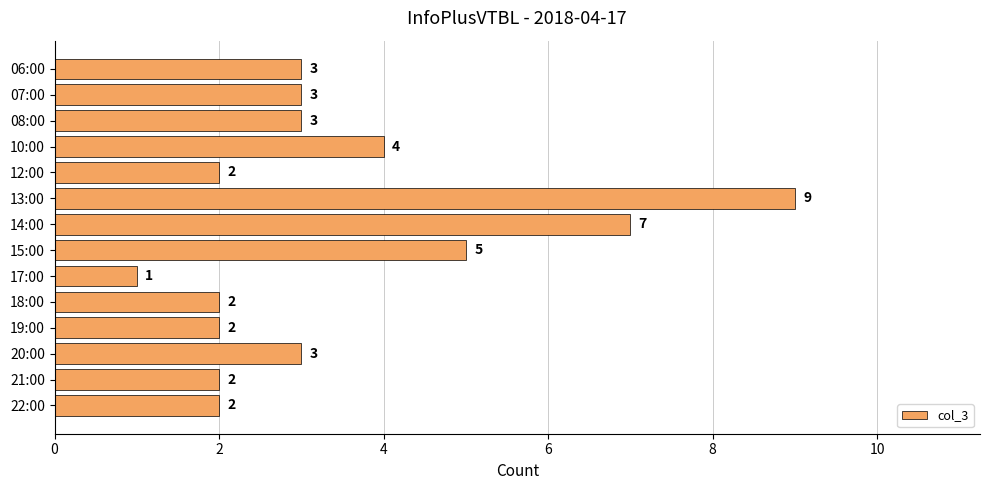

At which category does the chart reach its peak across all series?

13:00